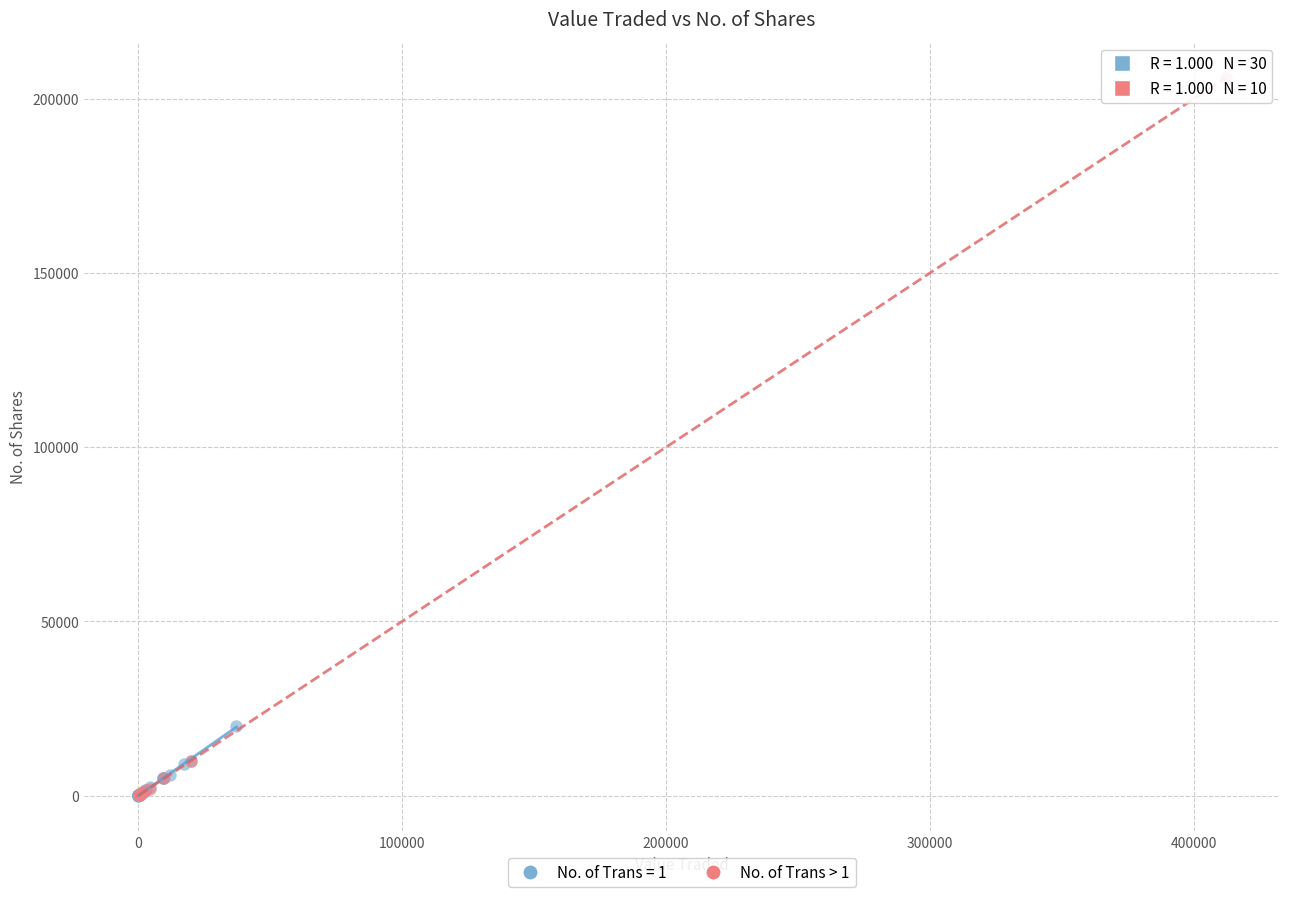

Which series has the largest Y range (max minus min)?

No. of Trans > 1